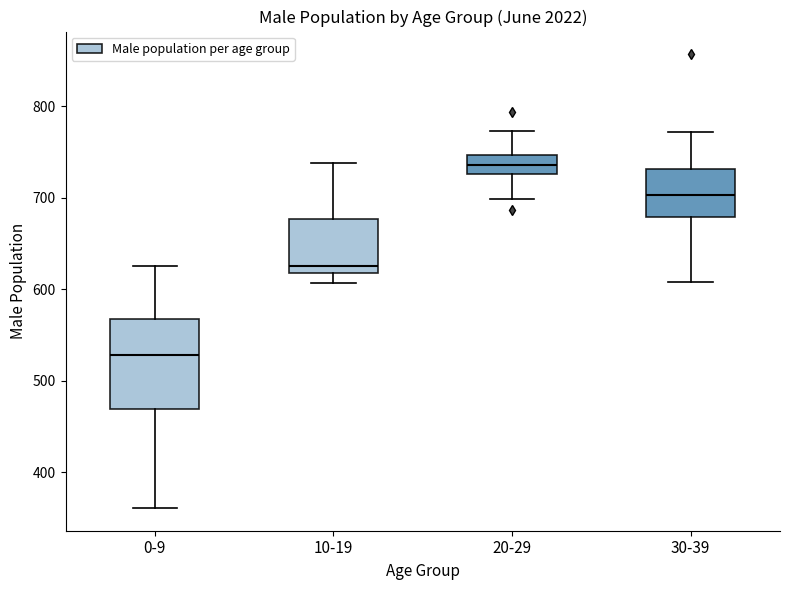

Where is the upper edge of the box for 0-9 on the y-axis? The values are not printed on the chart, so give them approximately, as read against the axis.

570